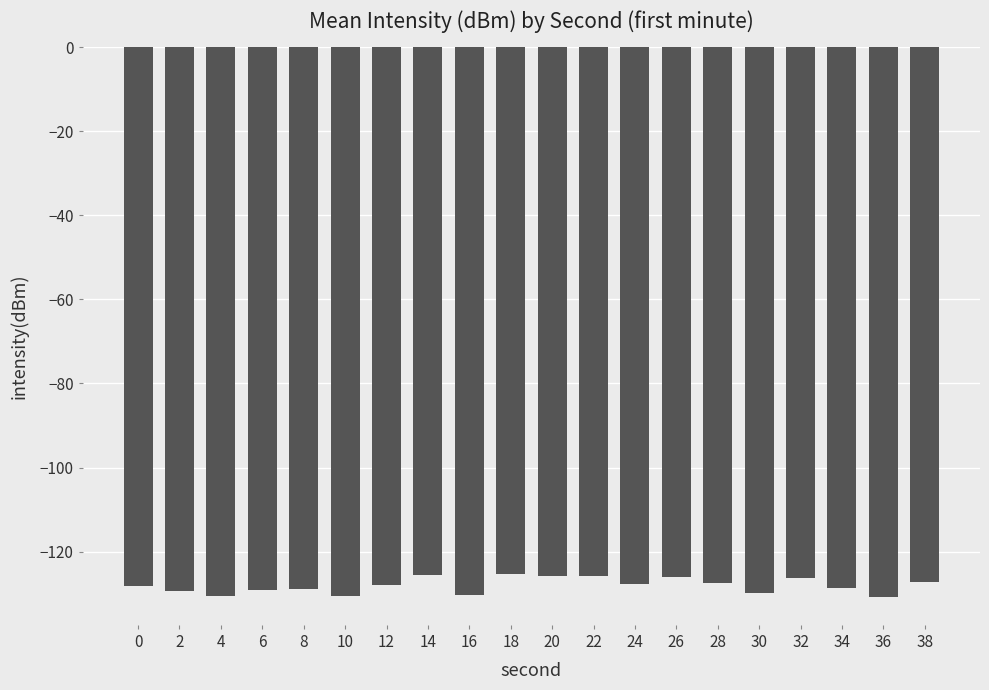

Does the chart contain any negative values?

Yes